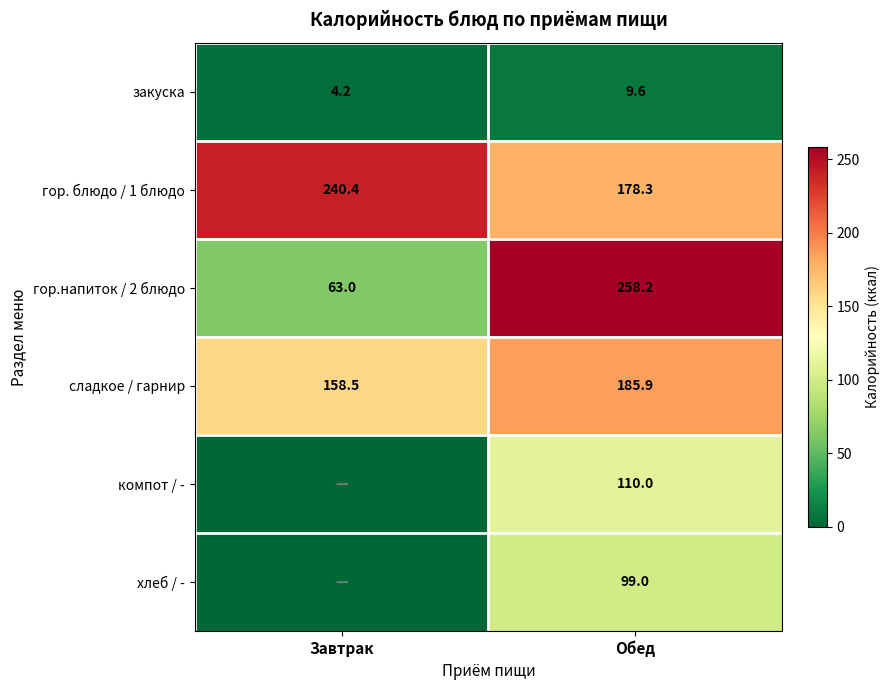

The value of гор.напиток / 2 блюдо at Завтрак is 17.5. True or false?

False